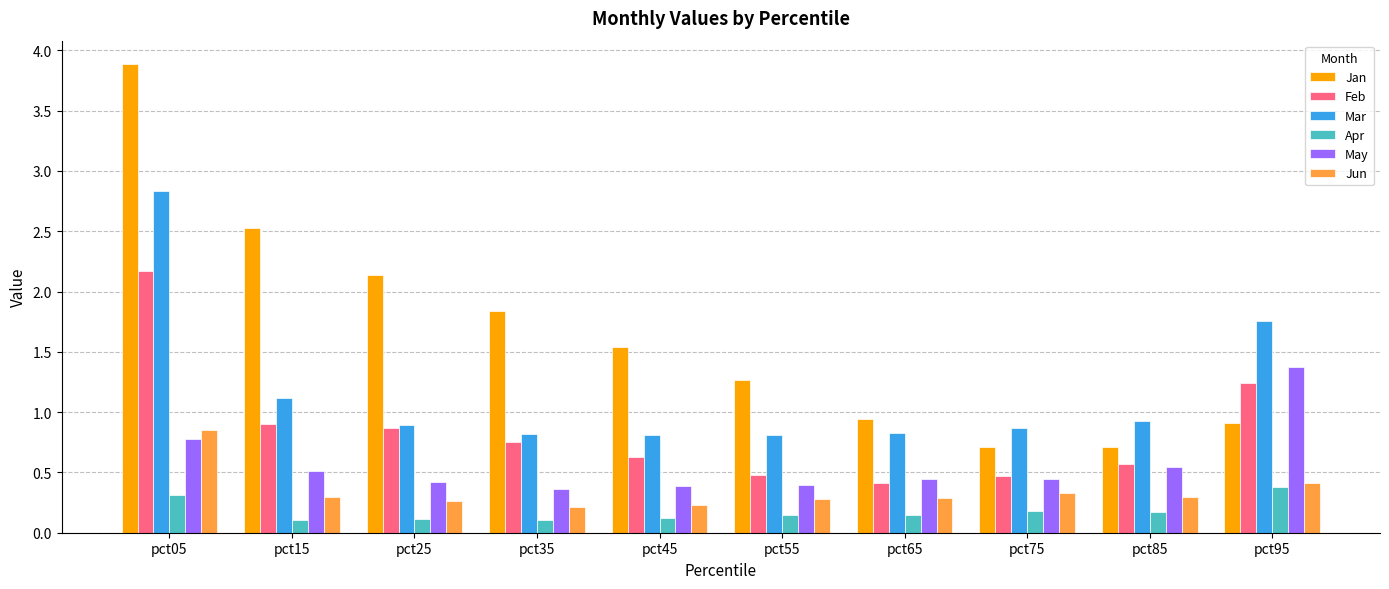

At which category does the chart reach its peak across all series?

pct05